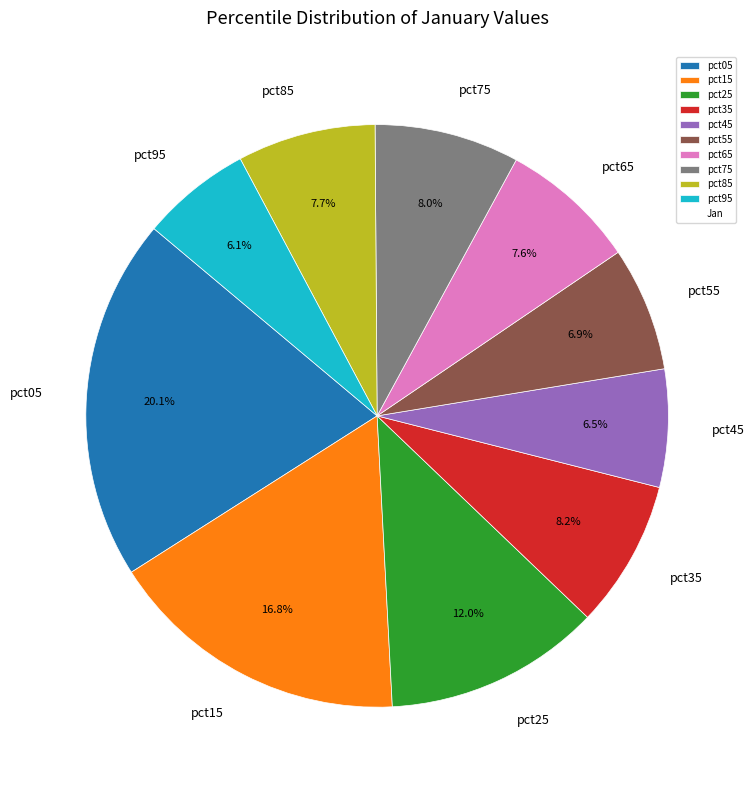

To the nearest percent, what is the difference between the pct45 and pct15 slice percentages?

10%